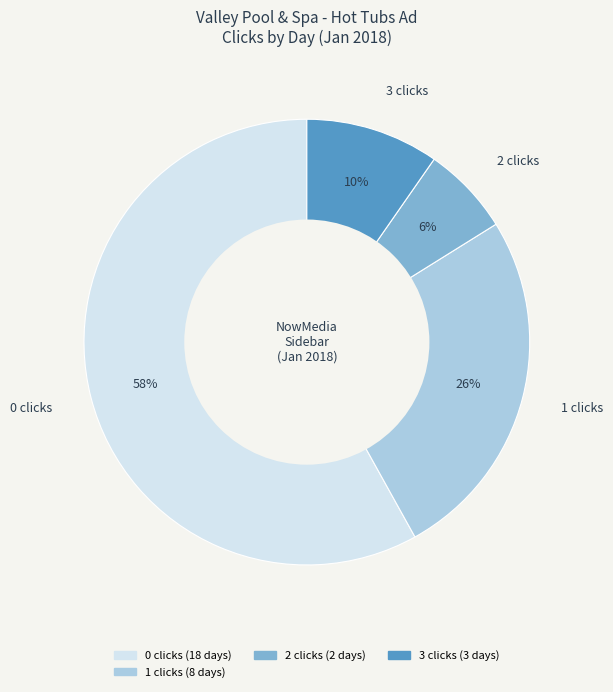

To the nearest percent, what is the average slice percentage?

25%